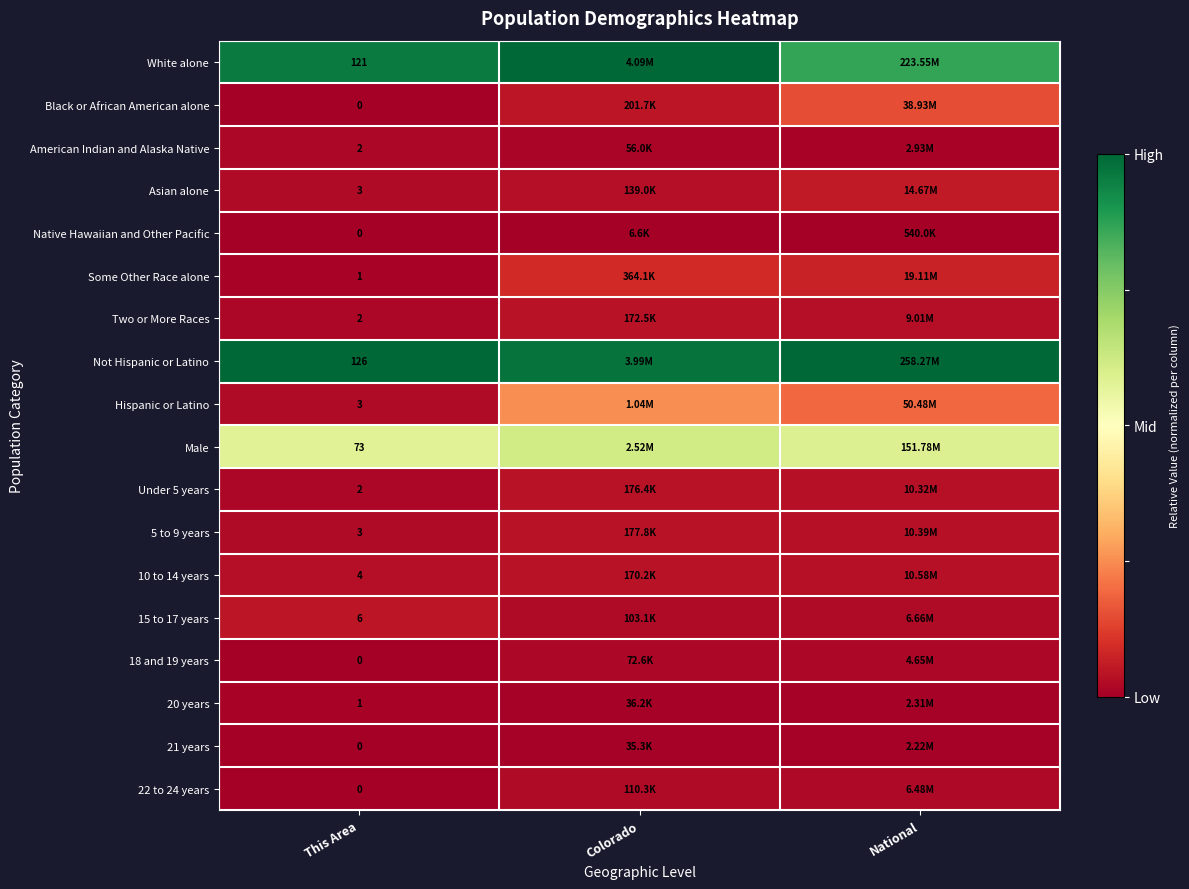

At how many categories does at least one series exceed 0?

3